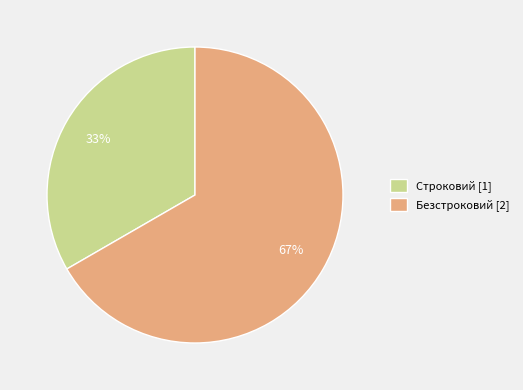

Which slice is the largest?

Безстроковий